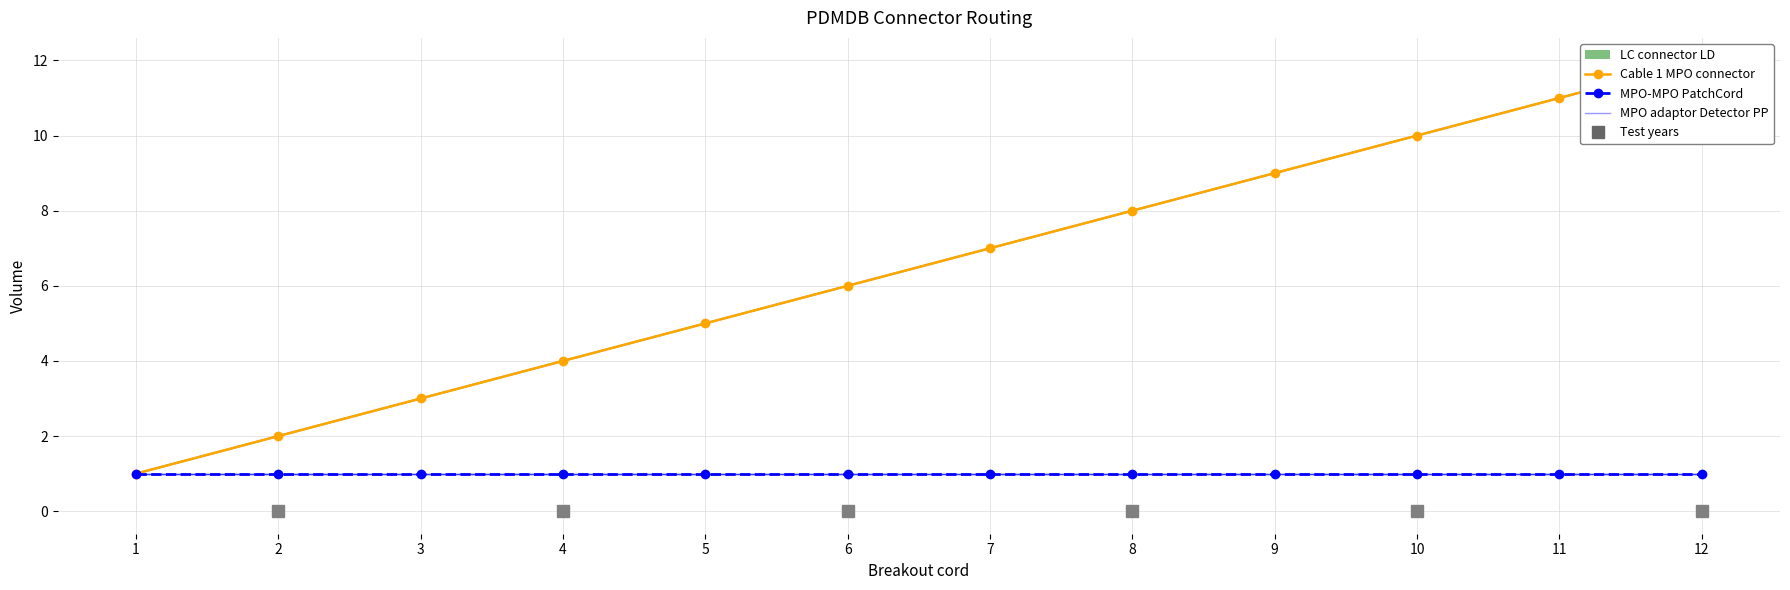

Between 9 and 12, which is larger?

12